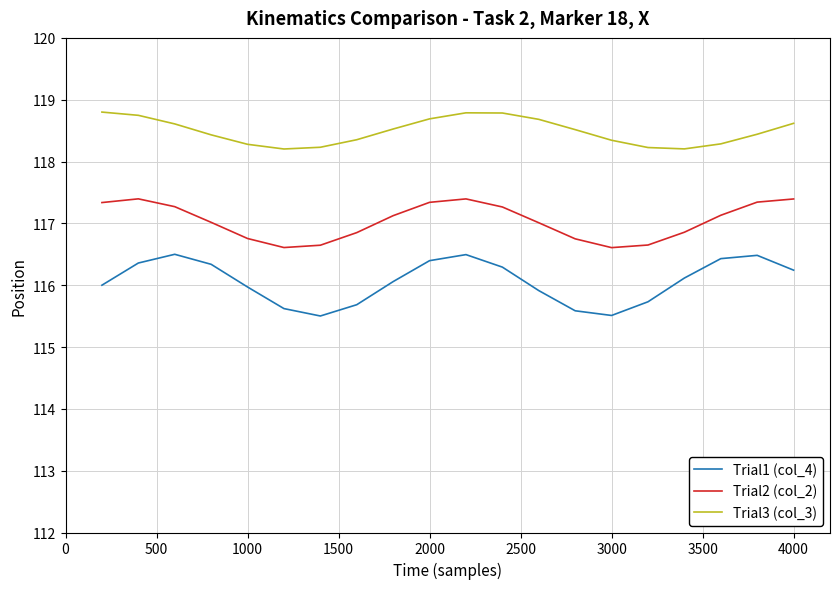

True or false: Trial1 (col_4) and Trial2 (col_2) intersect in this chart.

False